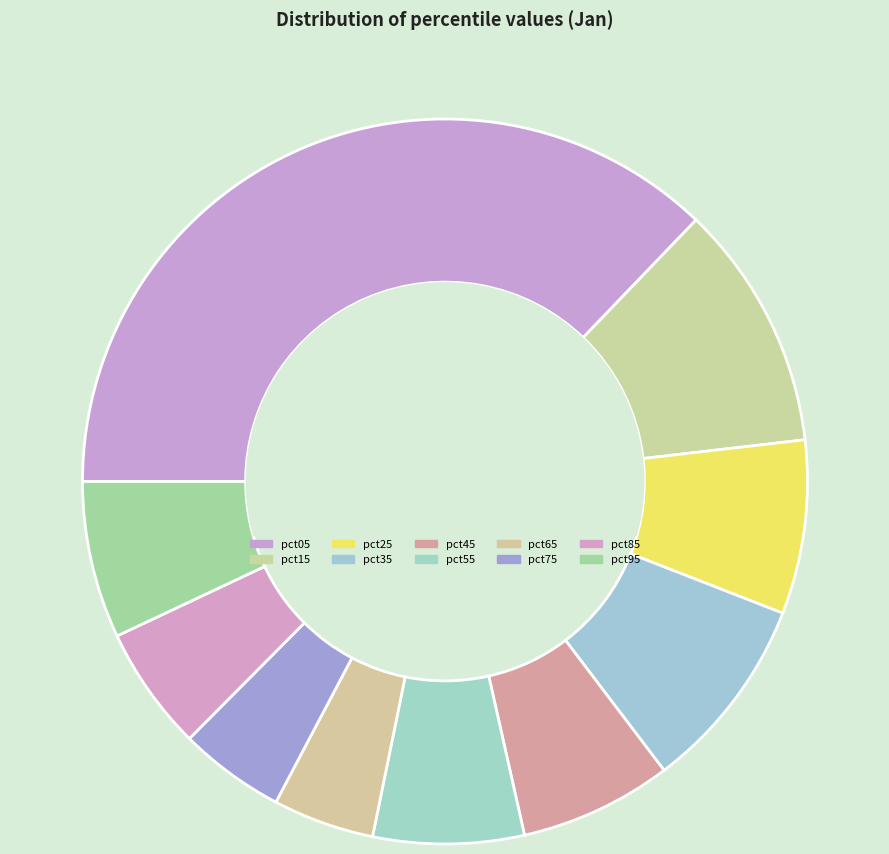

To the nearest percent, what portion does pct65 represent?

5%